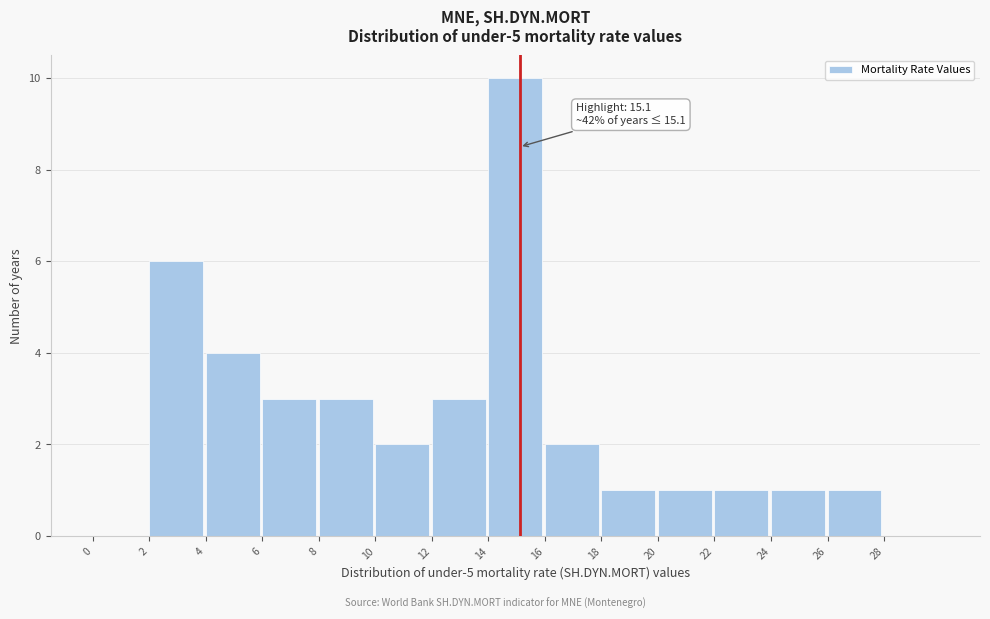

Over which range of the x-axis is the bar tallest?

14 to 16